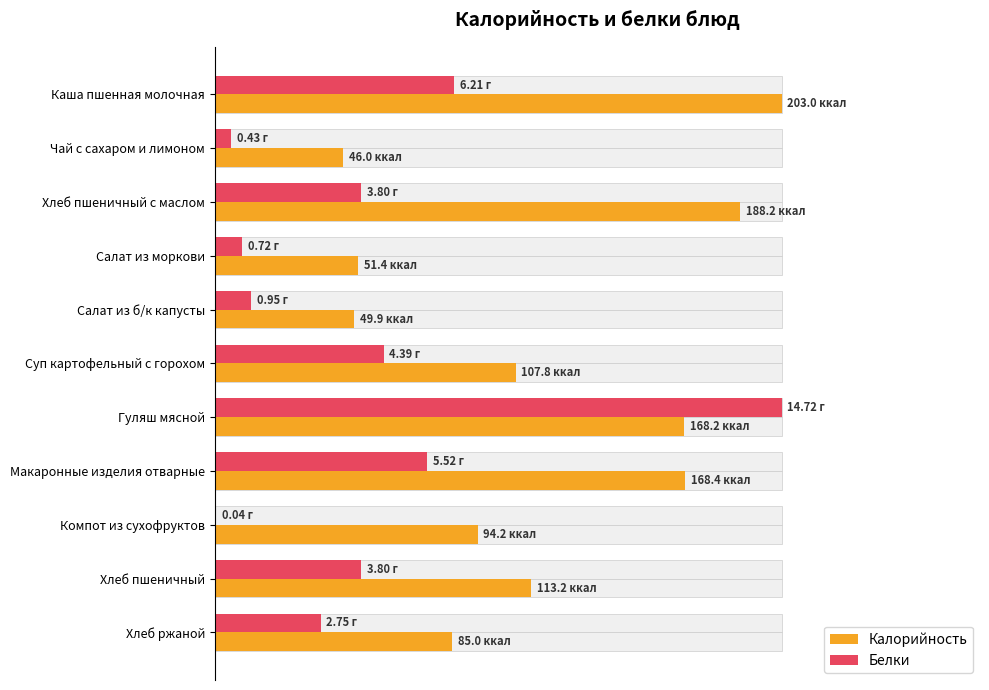

What are all the series names shown in the legend?

Калорийность, Белки